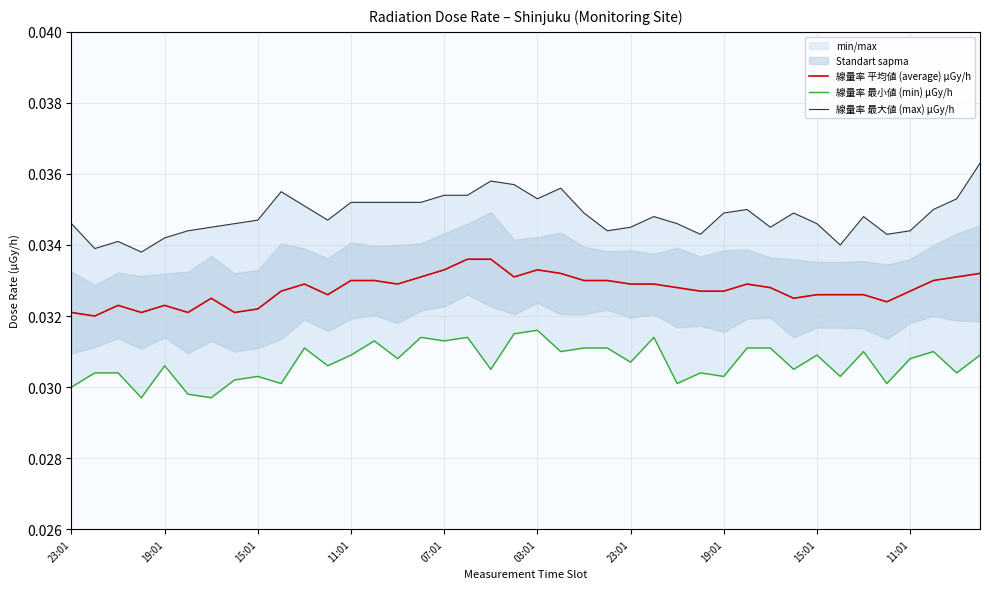

Is the value of 線量率 最小値 (min) μGy/h at 21 greater than the value of 線量率 最大値 (max) μGy/h at 21?

No